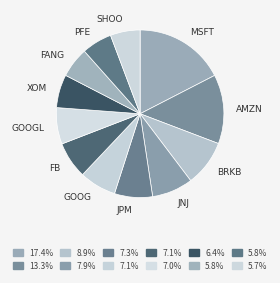

Which has a higher value, XOM or FANG?

XOM